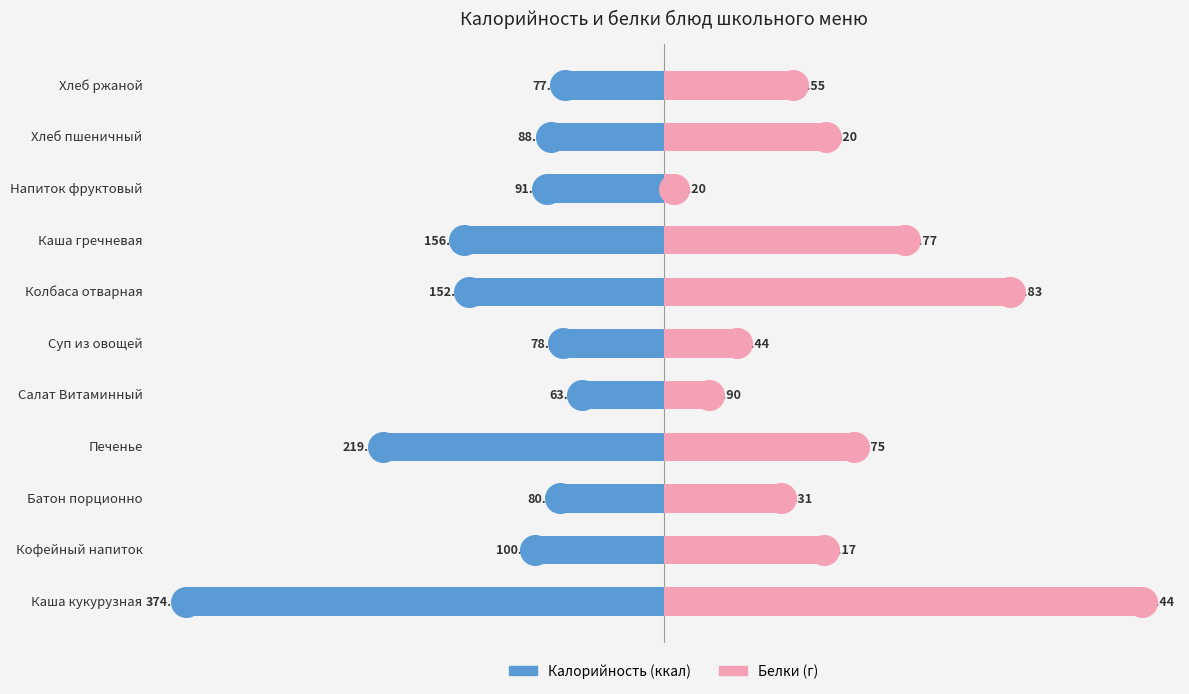

Which series reaches the minimum Y coordinate?

Калорийность